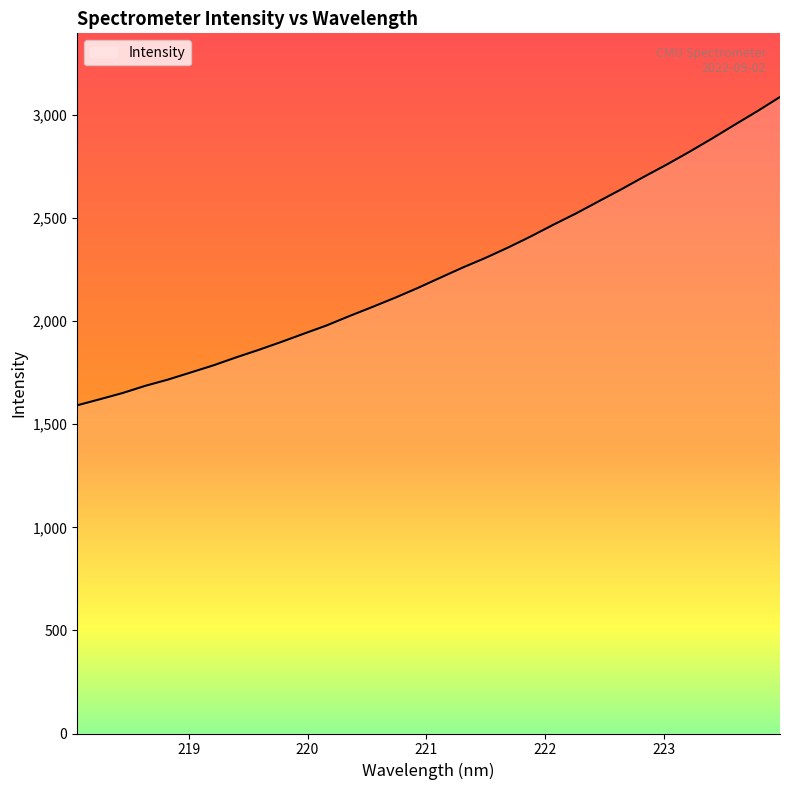

Reading left to right, extract all data points from this chart.

1591.8	1621.2	1651.3	1686.3	1716.6	1750.9	1785.5	1824.1	1860.7	1899.3	1939.7	1979.5	2024.8	2068.3	2113.0	2160.2	2210.5	2260.2	2306.8	2357.2	2411.0	2468.0	2522.7	2581.5	2639.8	2700.7	2759.4	2821.4	2885.8	2952.7	3018.4	3087.3